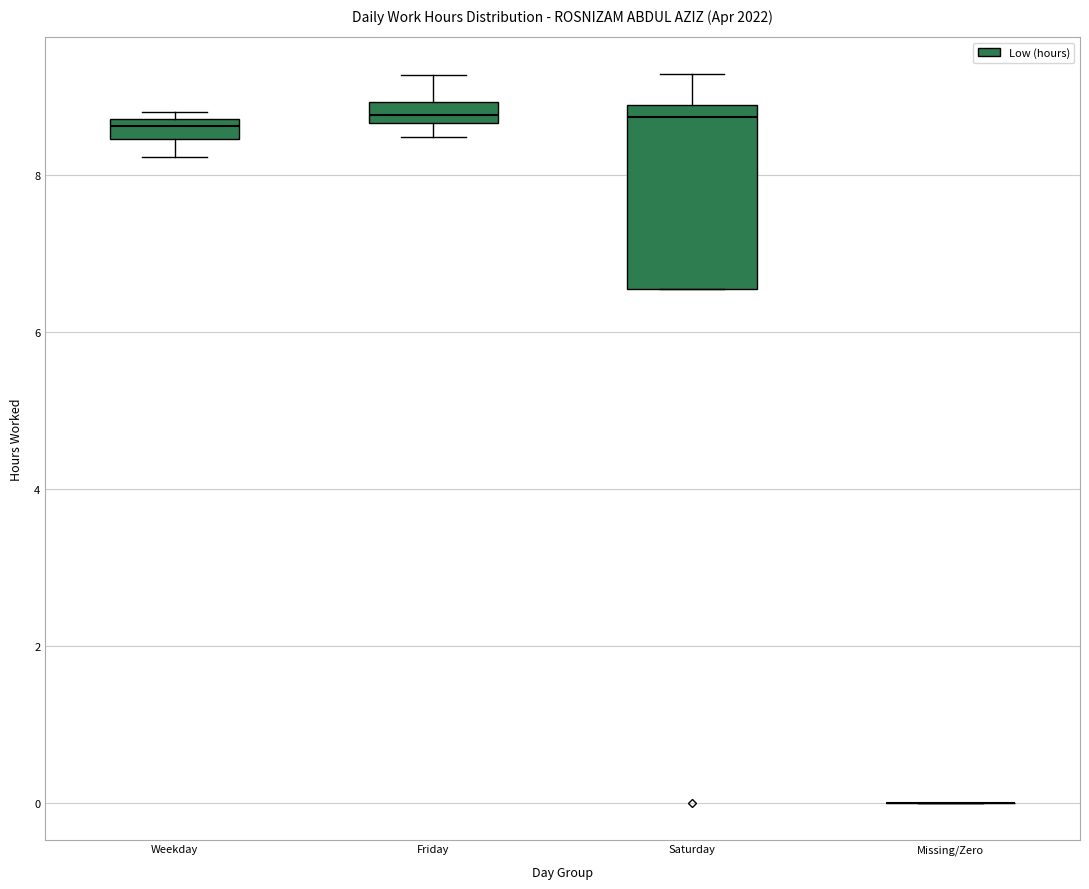

Comparing the boxes themselves (not the whiskers), which one is the tallest?

Saturday